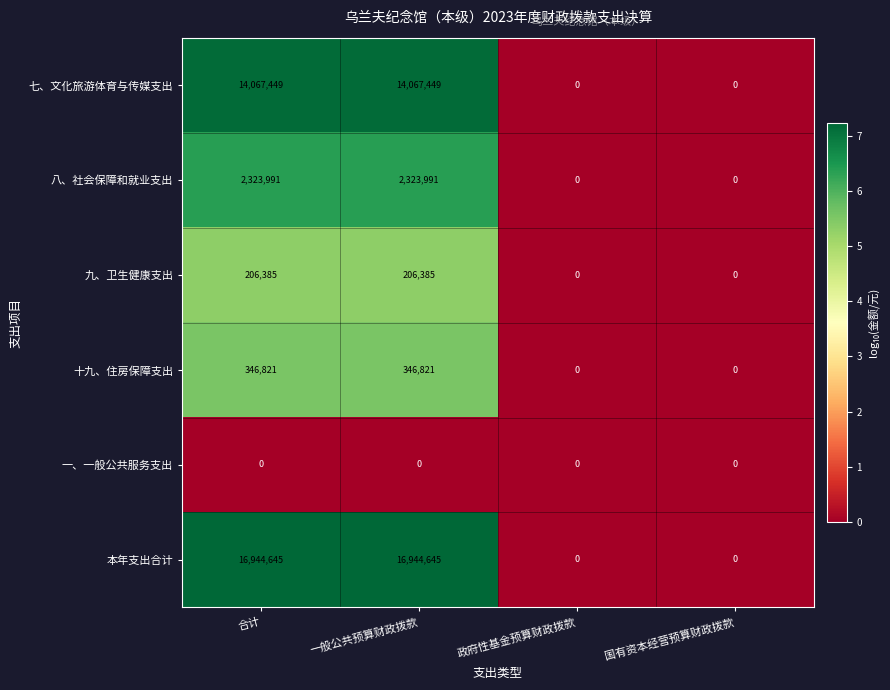

Rank the series at 合计 from lowest to highest value.

一、一般公共服务支出, 九、卫生健康支出, 十九、住房保障支出, 八、社会保障和就业支出, 七、文化旅游体育与传媒支出, 本年支出合计